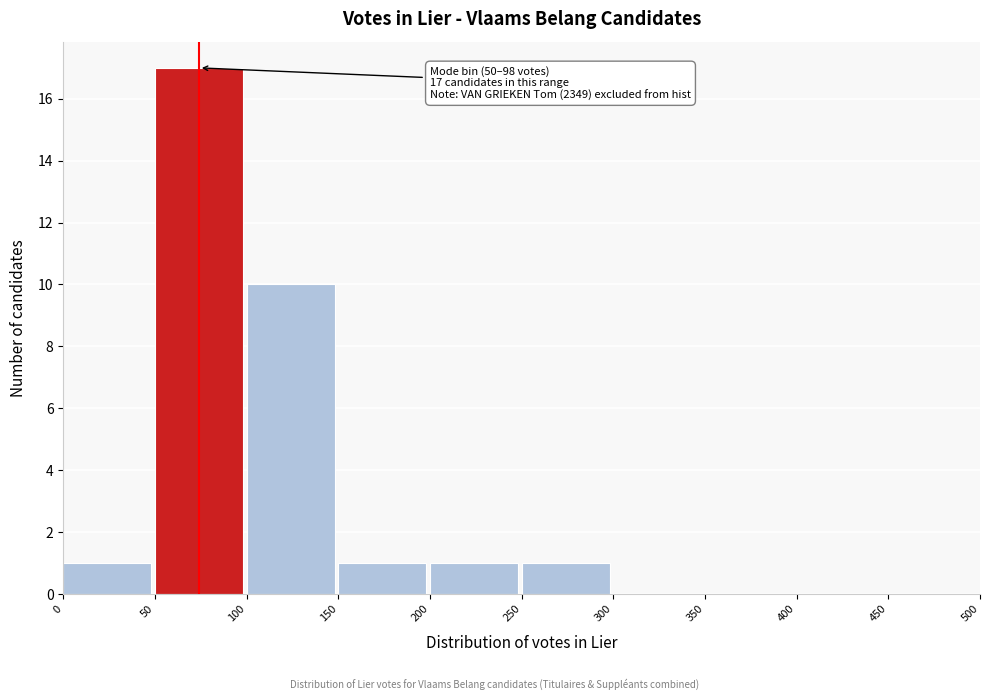

Over which range of the x-axis is the bar tallest?

50 to 100